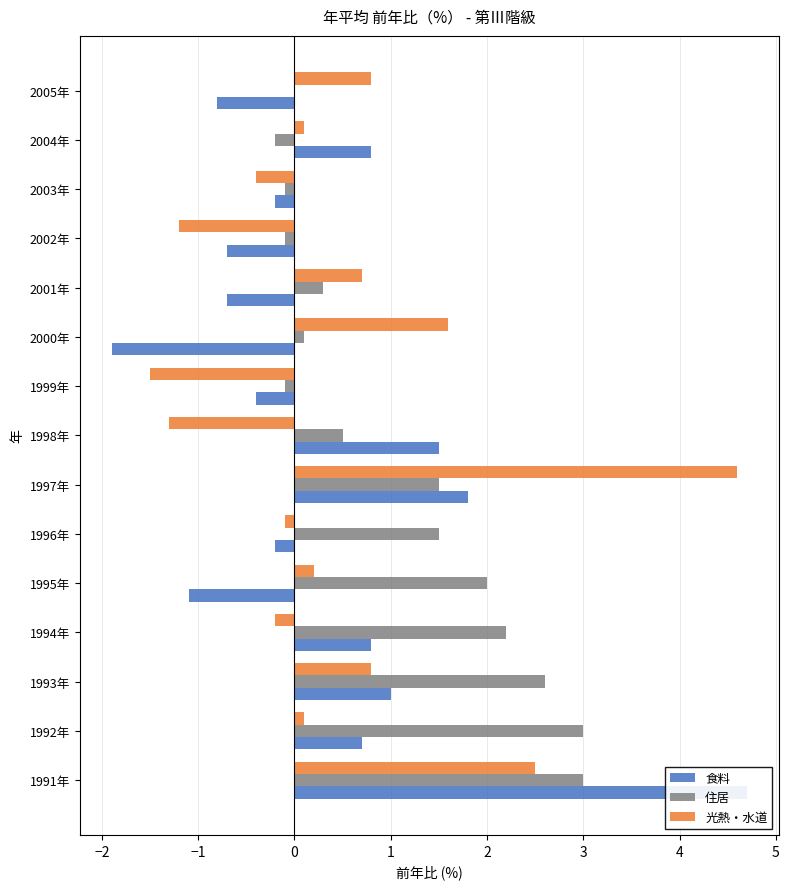

How many positive values does the 住居 series have?

10